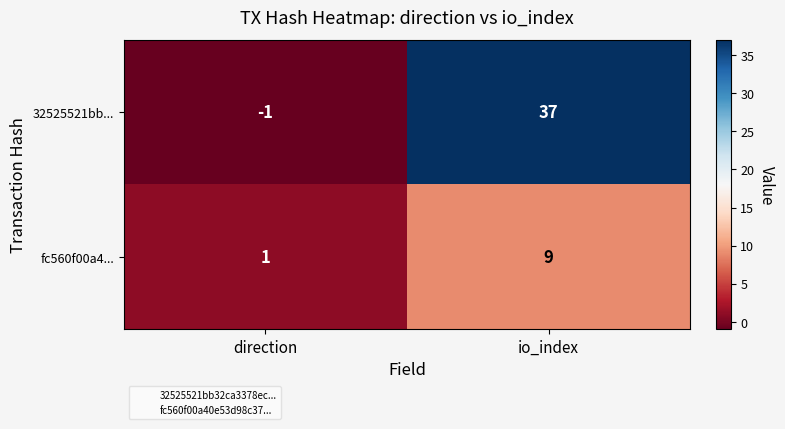

Reading left to right, extract all data points from this chart.

32525521bb...: direction=-1	io_index=37
fc560f00a4...: direction=1	io_index=9